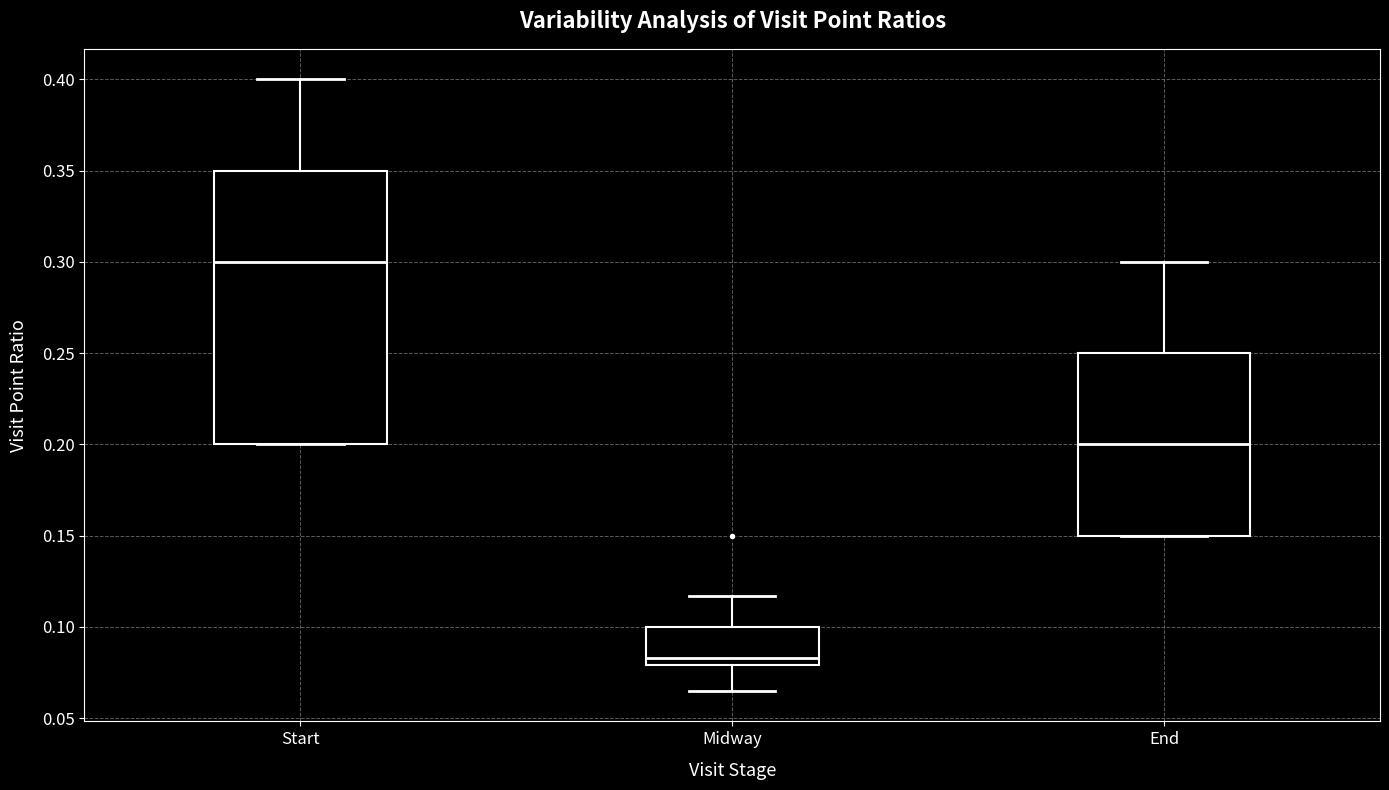

Reading left to right, transcribe this box plot: for each box, give where its median line is, the range the box spans, and where its two whiskers end, as read against the y-axis. The values are not printed on the chart, so give them approximately, as read against the axis.

Start: median 0.300, box 0.200 to 0.350, whiskers 0.200 to 0.400
Midway: median 0.085, box 0.080 to 0.100, whiskers 0.065 to 0.115
End: median 0.200, box 0.150 to 0.250, whiskers 0.150 to 0.300